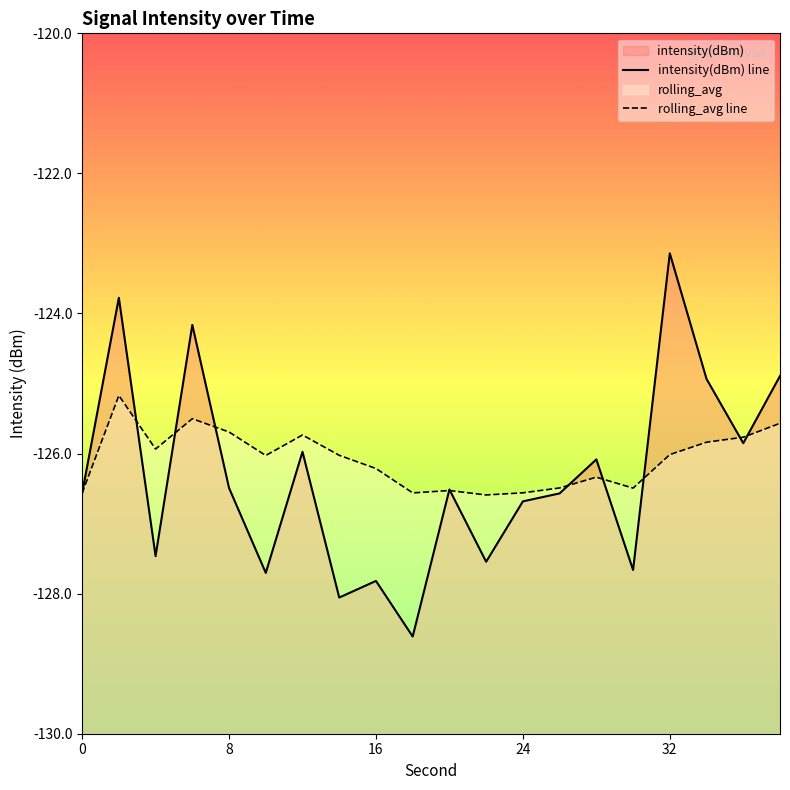

Reading left to right, list all the values displayed in this chart.

intensity(dBm): 0=-126.6	2=-123.8	4=-127.5	6=-124.2	8=-126.5	10=-127.7	12=-126.0	14=-128.1	16=-127.8	18=-128.6	20=-126.5	22=-127.5	24=-126.7	26=-126.6	28=-126.1	30=-127.7	32=-123.1	34=-124.9	36=-125.9	38=-124.9
rolling_avg: 0=-126.6	2=-125.2	4=-125.9	6=-125.5	8=-125.7	10=-126.0	12=-125.7	14=-126.0	16=-126.2	18=-126.6	20=-126.5	22=-126.6	24=-126.6	26=-126.5	28=-126.3	30=-126.5	32=-126.0	34=-125.8	36=-125.8	38=-125.6